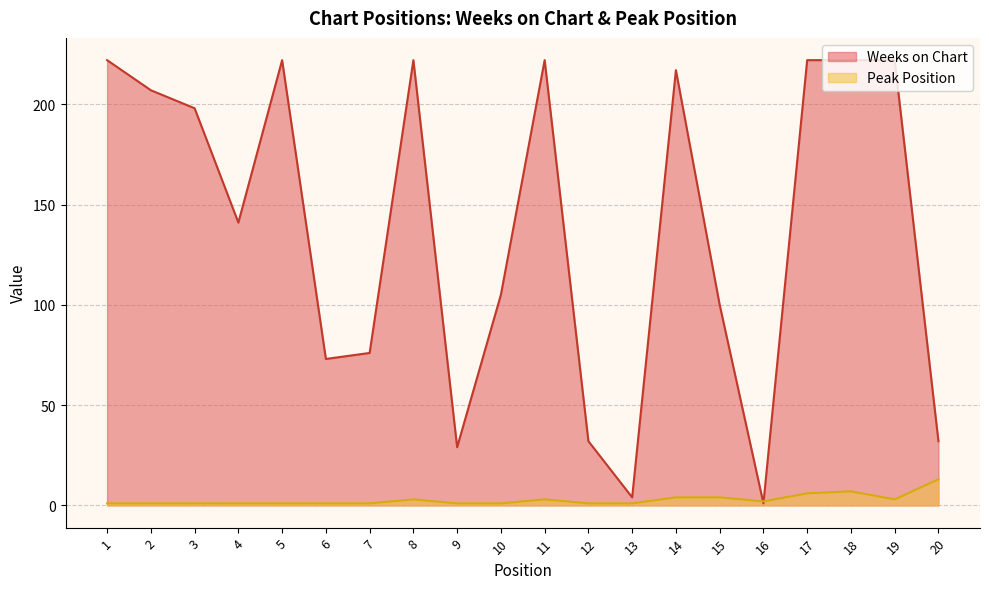

Does the chart display data point markers on the line(s)?

No